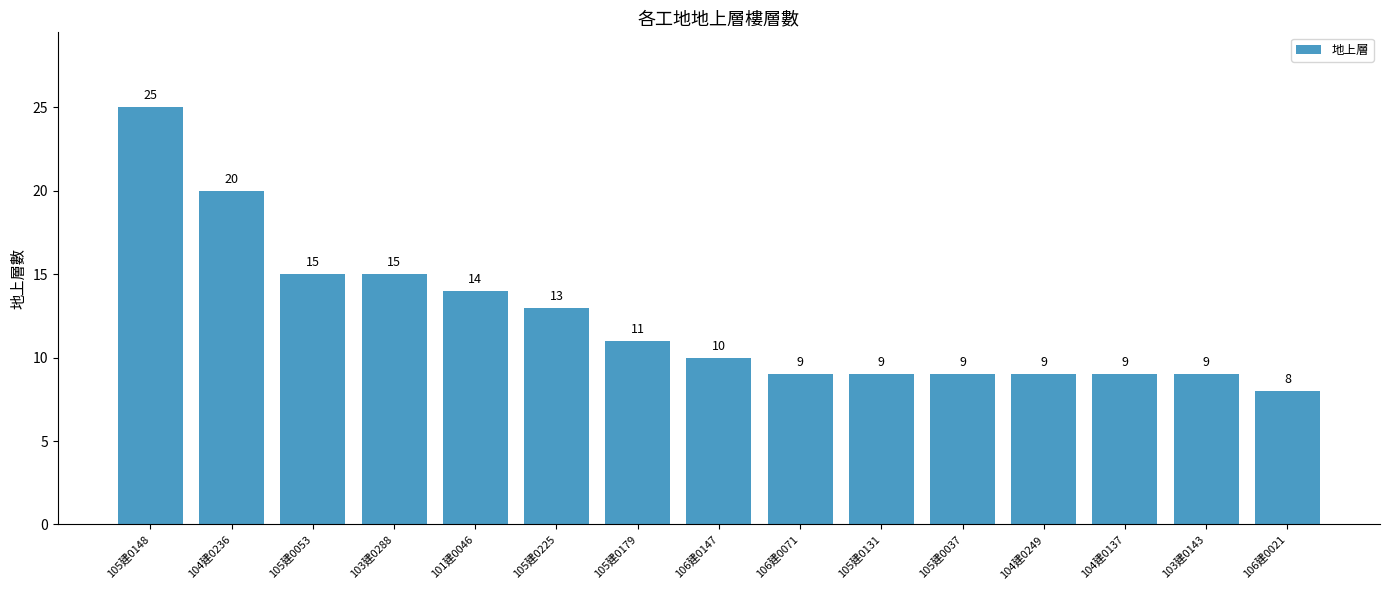

What is the value of the 9th bar from the left?

9